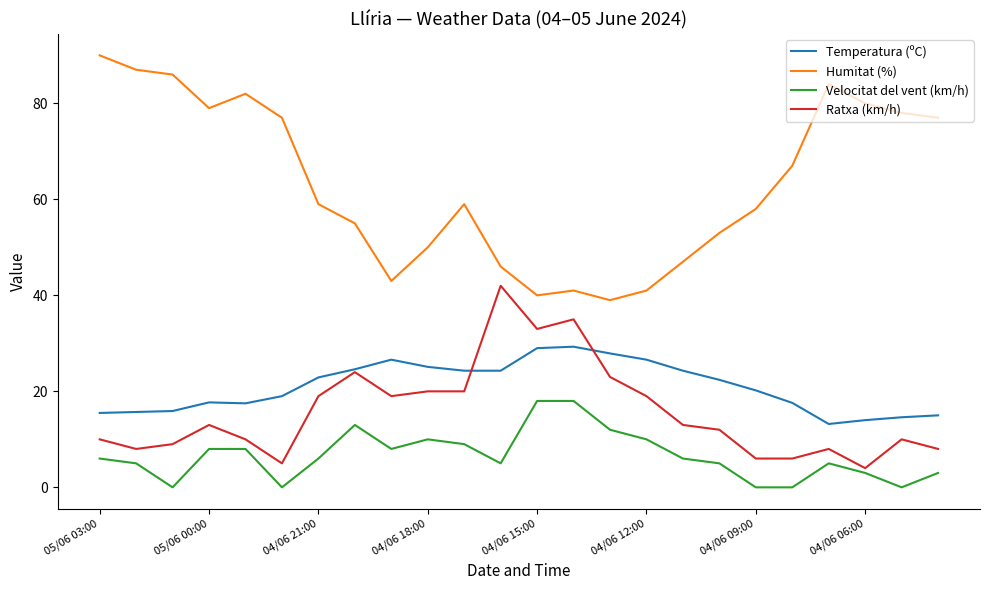

True or false: Temperatura (ºC) has more than 0 points higher than both neighbors.

True